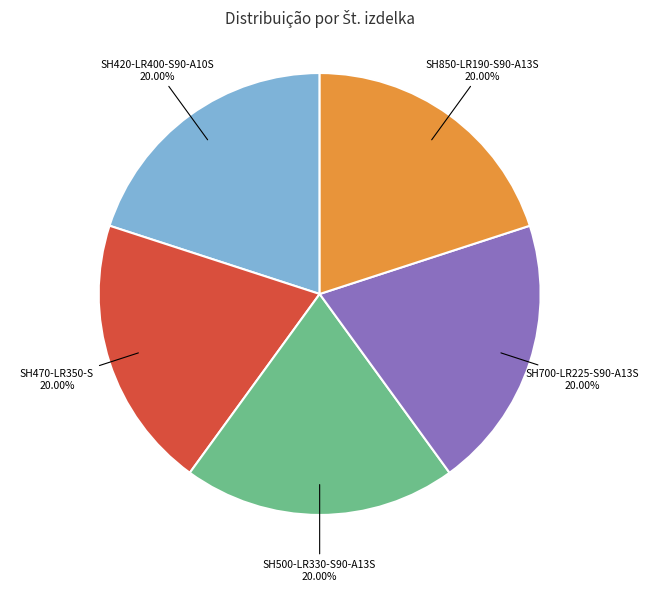

Does any single category account for the majority?

No